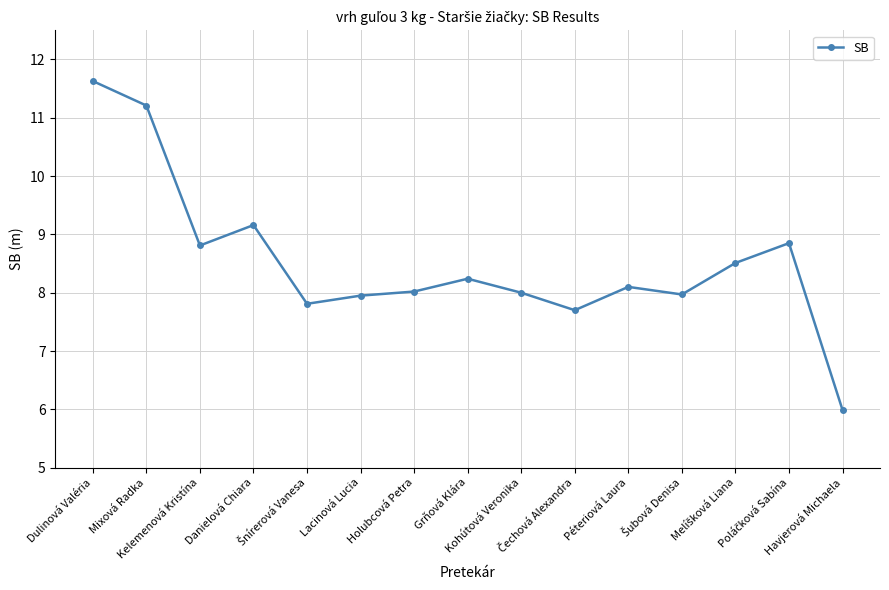

How many interior local peaks (higher than both neighbors) does the data have?

4